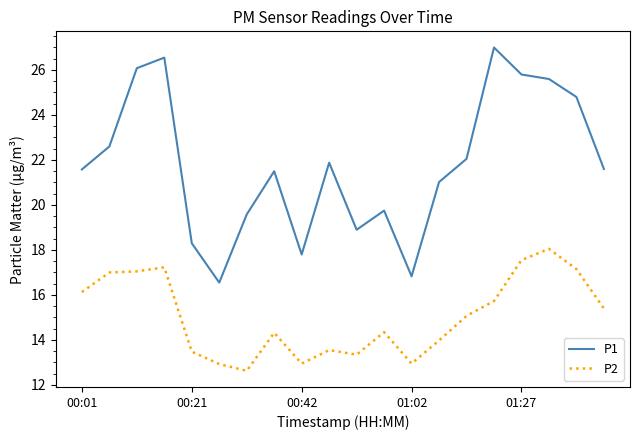

What is the minimum value shown in the chart?

12.6